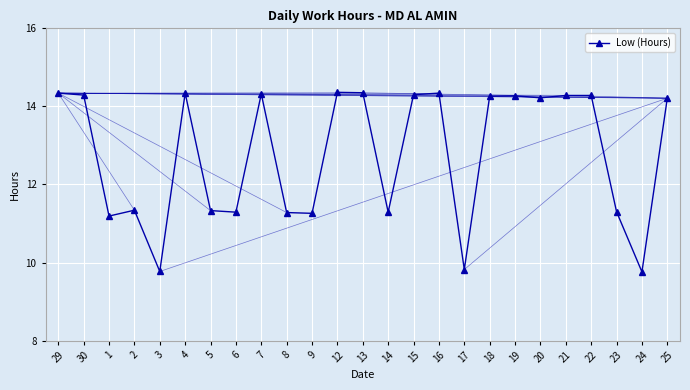

What is the greatest value displayed?

14.4